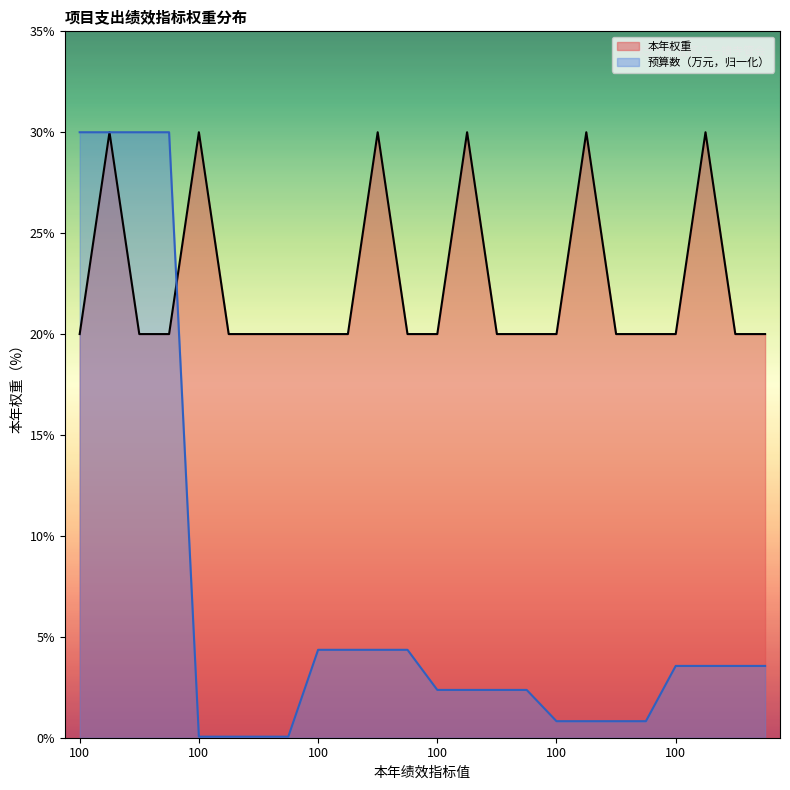

Does the chart have visible grid lines?

No